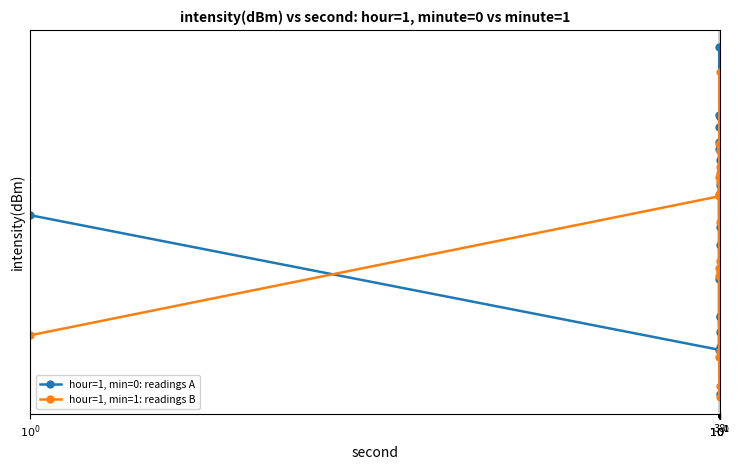

What is the label of the 15th point from the right?

38